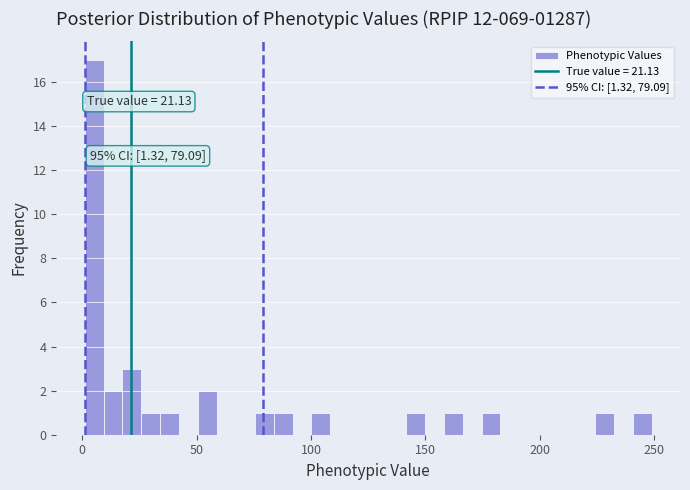

Read against the x-axis, roughly where is the centre of the tallest bar?

5